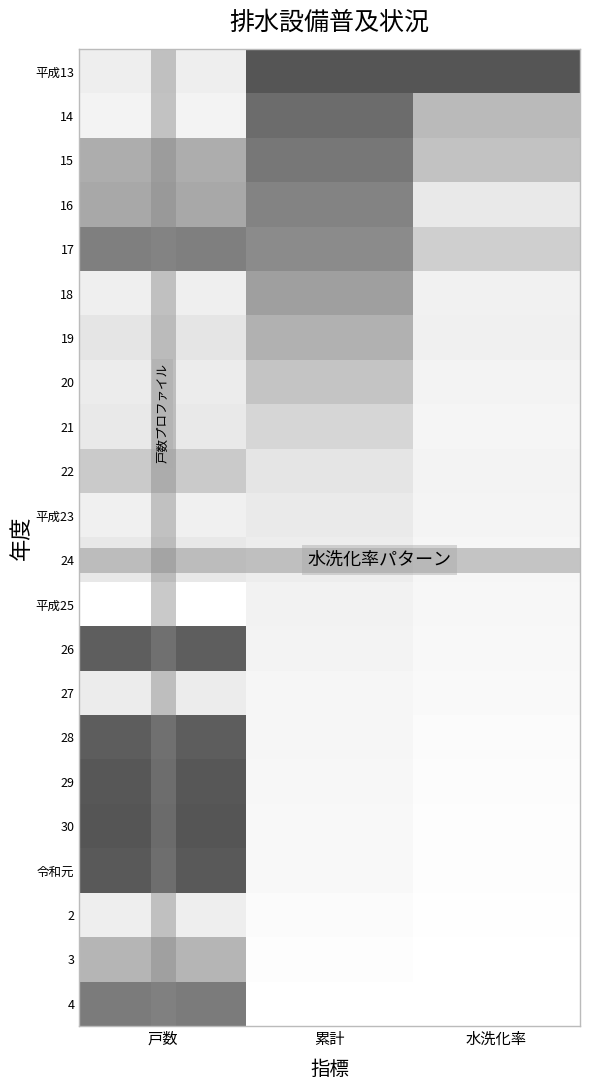

What is the total value across all series at 戸数?

8.8